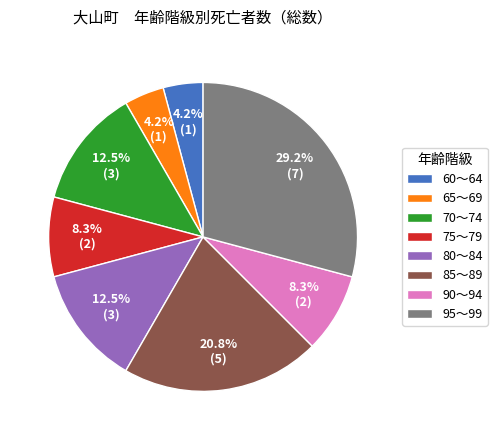

Do 70～74 and 85～89 together represent more than half of the pie?

No